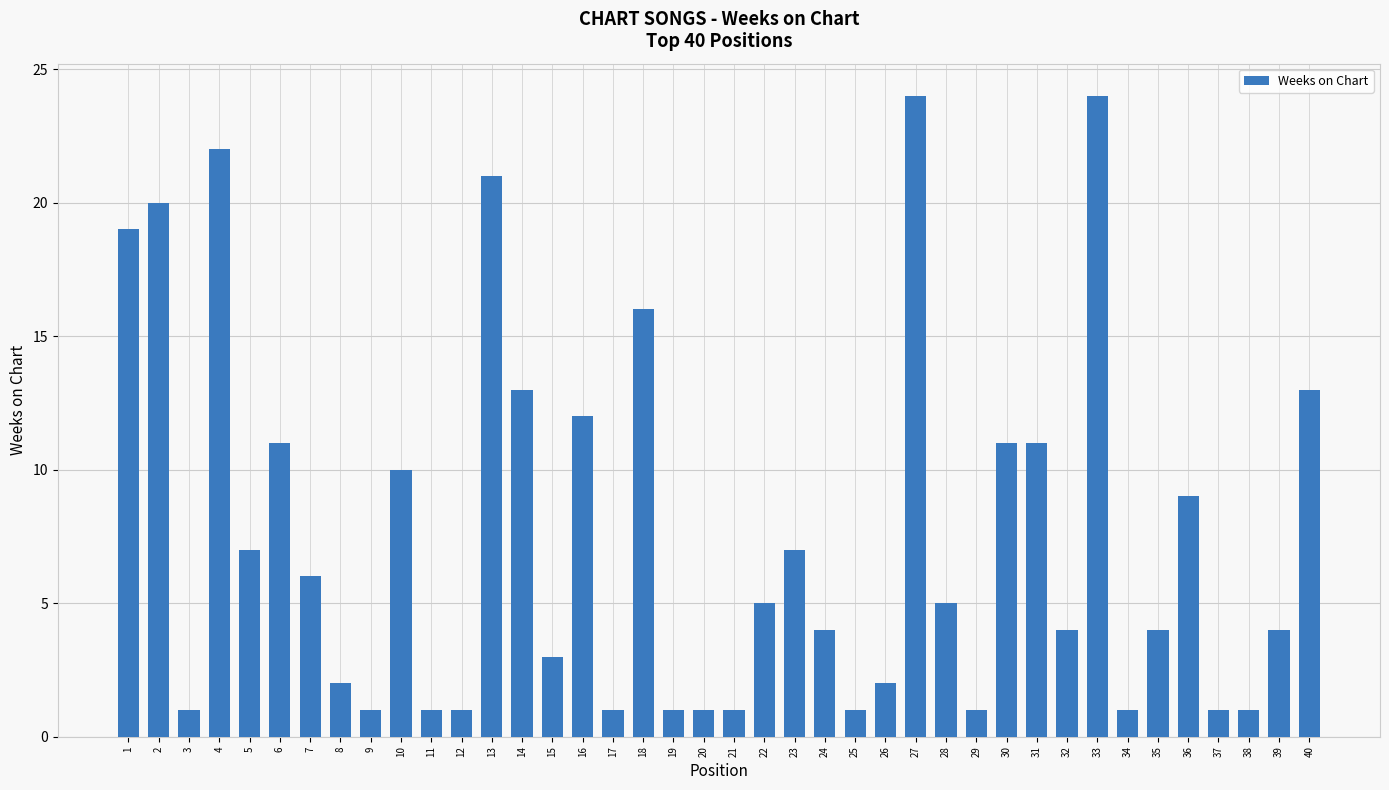

Reading left to right, what are all the values shown in this chart?

1=19	2=20	3=1	4=22	5=7	6=11	7=6	8=2	9=1	10=10	11=1	12=1	13=21	14=13	15=3	16=12	17=1	18=16	19=1	20=1	21=1	22=5	23=7	24=4	25=1	26=2	27=24	28=5	29=1	30=11	31=11	32=4	33=24	34=1	35=4	36=9	37=1	38=1	39=4	40=13